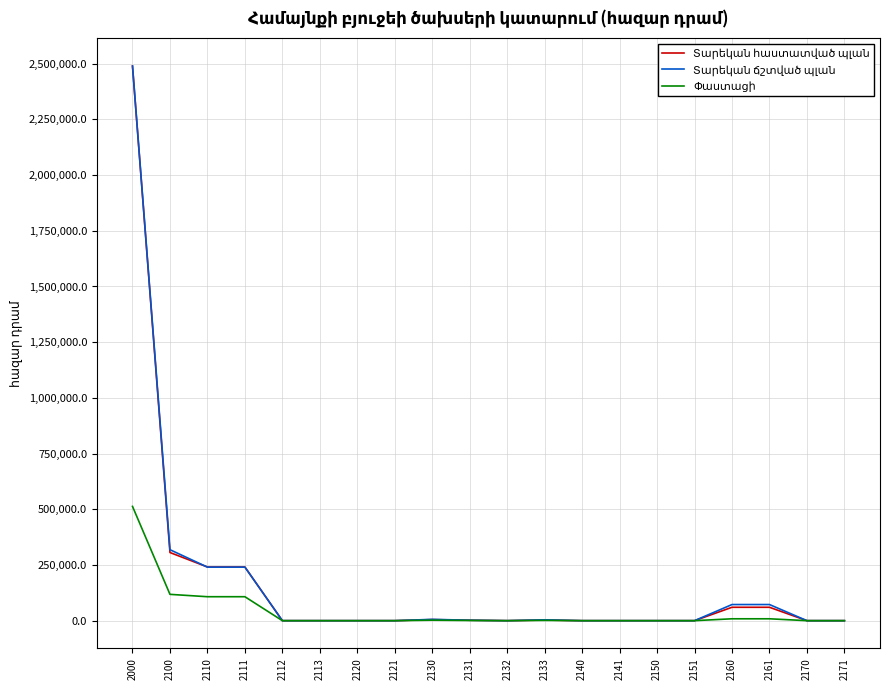

How many categories are shown in the chart?

20